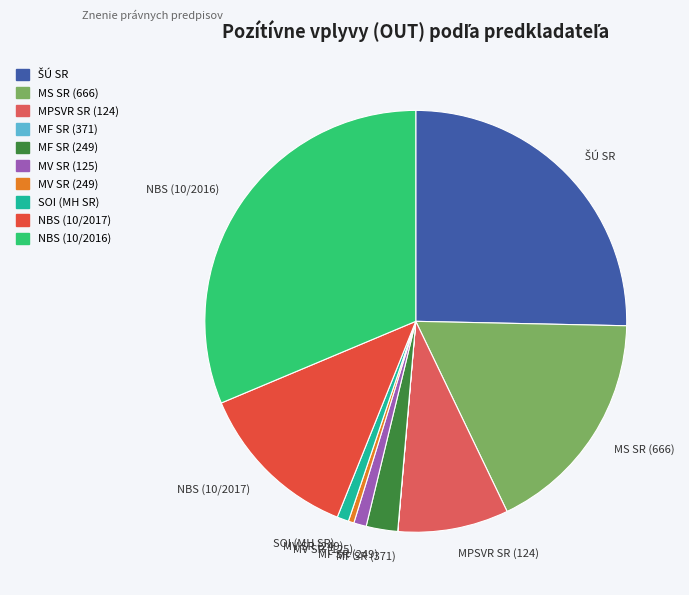

Does any single category account for the majority?

No